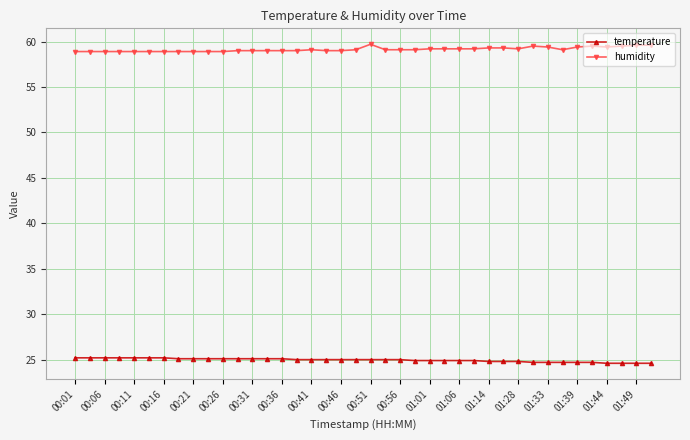

How many series are shown in this chart?

2